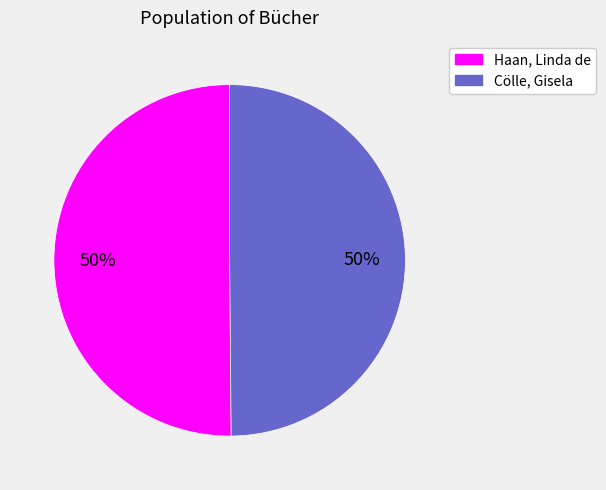

To the nearest percent, what is the combined percentage of Haan, Linda de and Cölle, Gisela?

100%